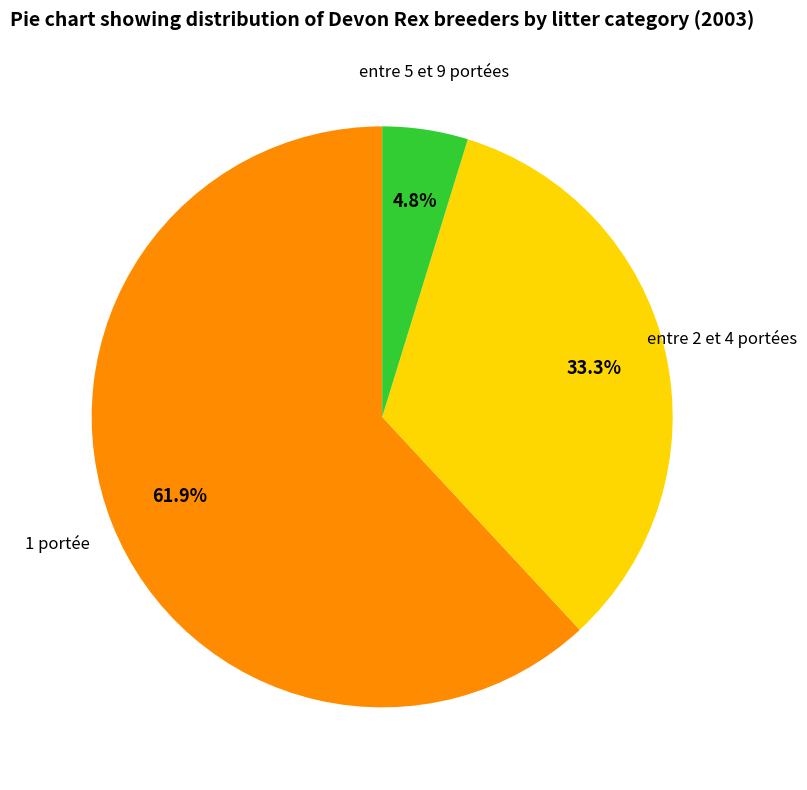

Is there any slice that represents more than half of the pie?

Yes